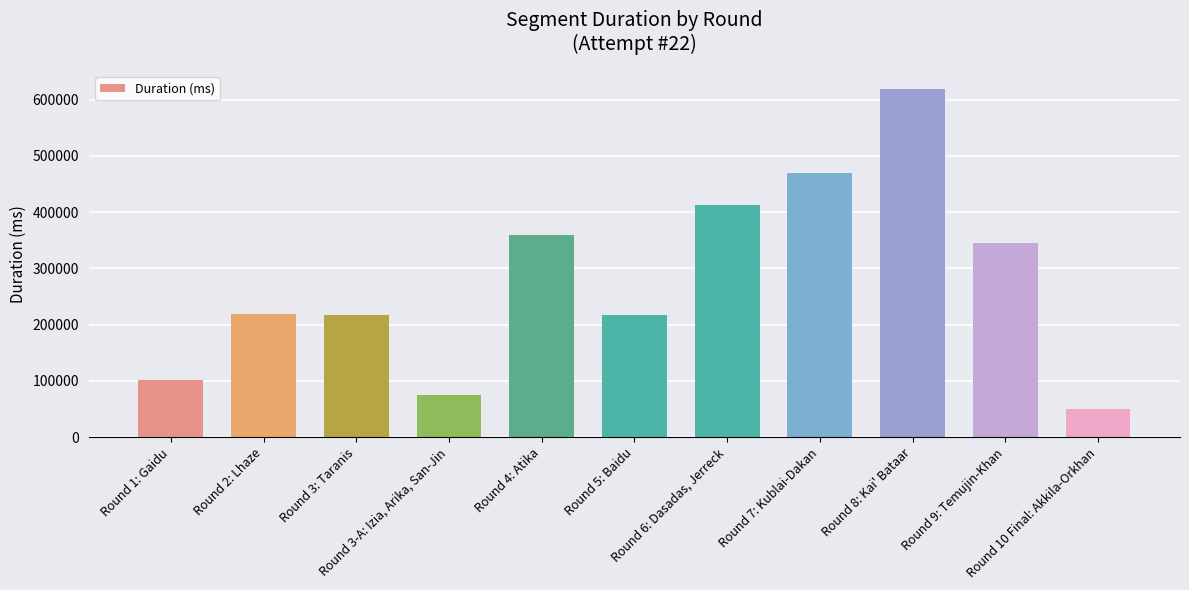

What is the label of the 10th bar from the right?

Round 2: Lhaze